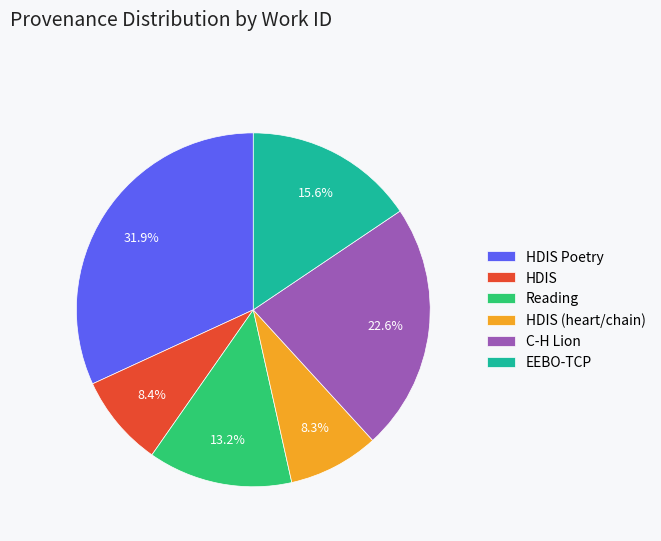

What is the largest slice in the pie chart?

HDIS Poetry